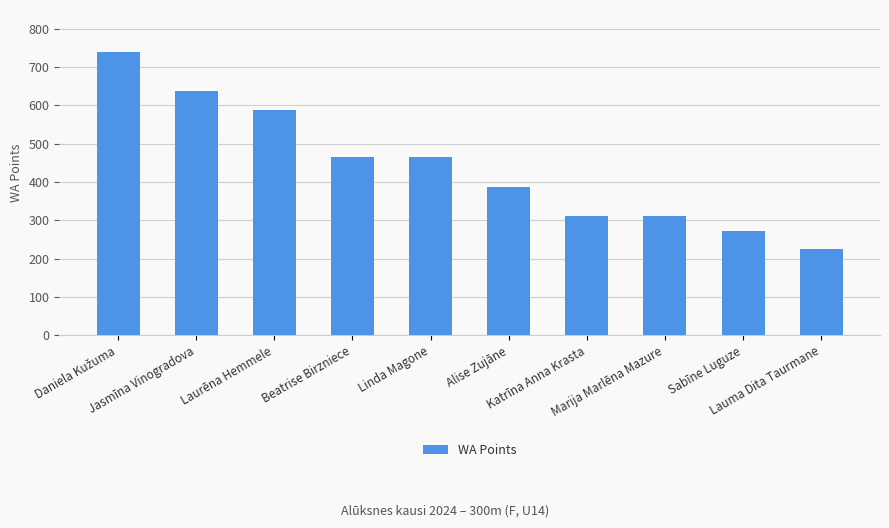

The value at Katrīna Anna Krasta is 462. True or false?

False